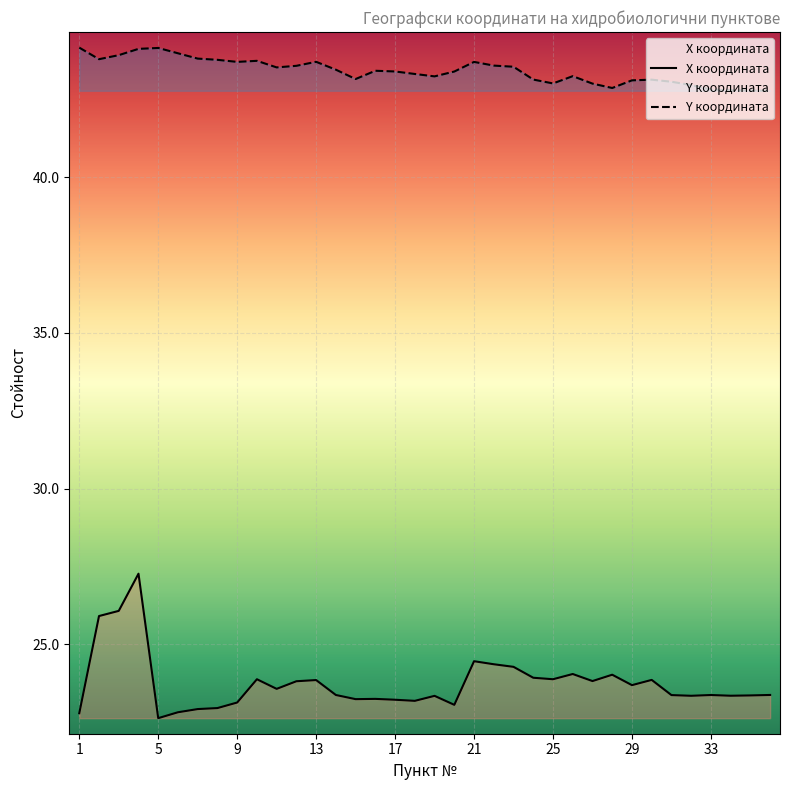

What is the spread (max minus min) of values at 34?

19.4